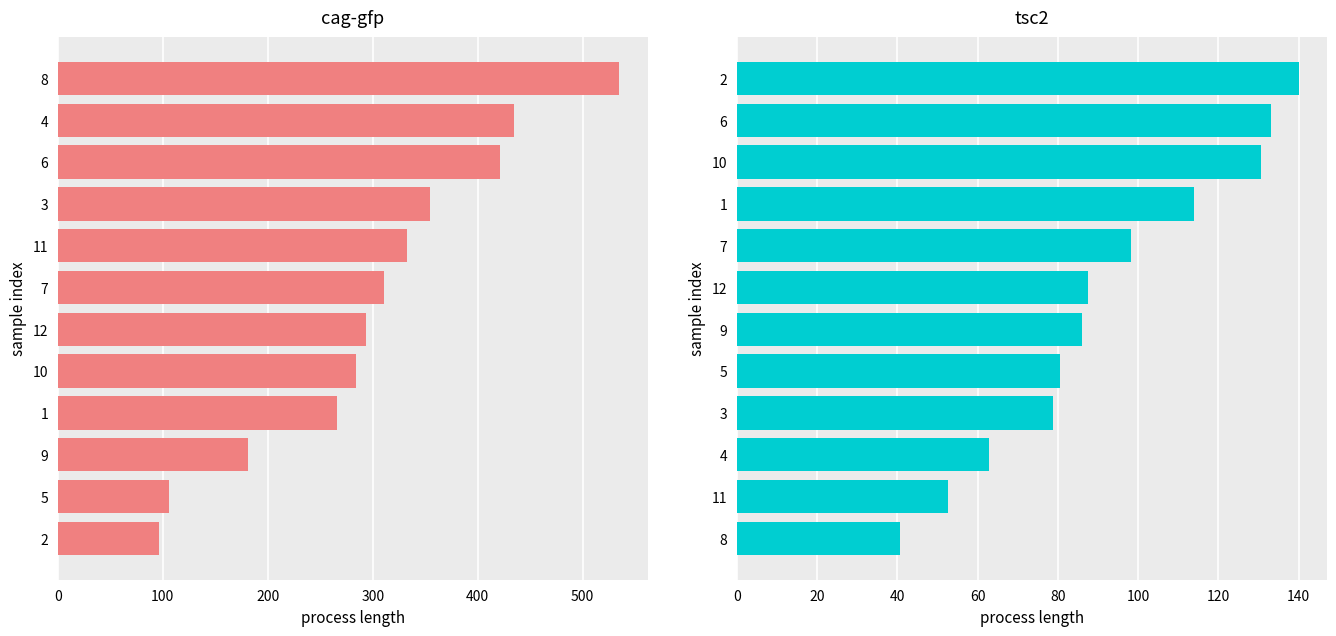

What are all the series names shown in the legend?

cag-gfp, tsc2